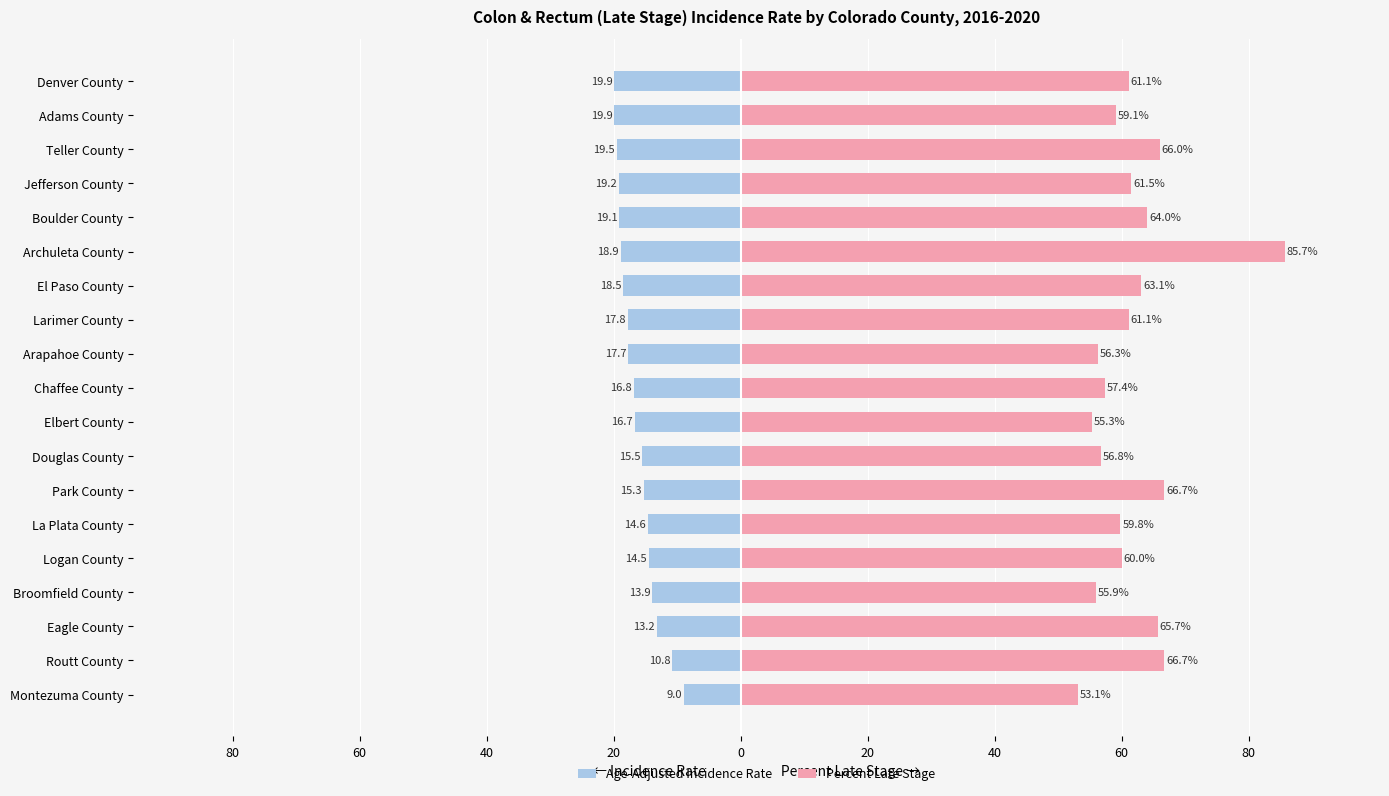

Reading left to right, extract all data points from this chart.

Age-Adjusted Incidence Rate: -9.0	-10.8	-13.2	-13.9	-14.5	-14.6	-15.3	-15.5	-16.7	-16.8	-17.7	-17.8	-18.5	-18.9	-19.1	-19.2	-19.5	-19.9	-19.9
Percent Late Stage: 53.1	66.7	65.7	55.9	60.0	59.8	66.7	56.8	55.3	57.4	56.3	61.1	63.1	85.7	64.0	61.5	66.0	59.1	61.1